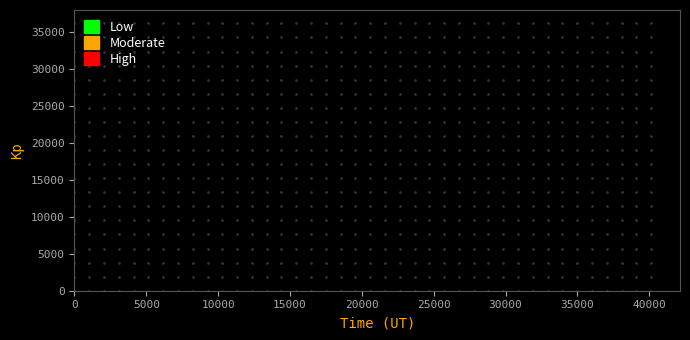

Reading left to right, transcribe this chart: for each bar, give the range it covers on the x-axis and its height. Neither the bar edges nor the heights are printed on the chart, so give them approximately, as read against the axes.

0 to 2000: under 500
2000 to 4000: under 500
4000 to 6000: under 500
6000 to 8000: 0
8000 to 10000: under 500
10000 to 12000: under 500
12000 to 14000: under 500
14000 to 16000: under 500
16000 to 18000: under 500
18000 to 20000: under 500
20000 to 22000: under 500
22000 to 24000: under 500
24000 to 26000: under 500
26000 to 28000: 0
28000 to 30000: 0
30000 to 32000: under 500
32000 to 34000: under 500
34000 to 36000: 0
36000 to 38000: 0
38000 to 40000: under 500